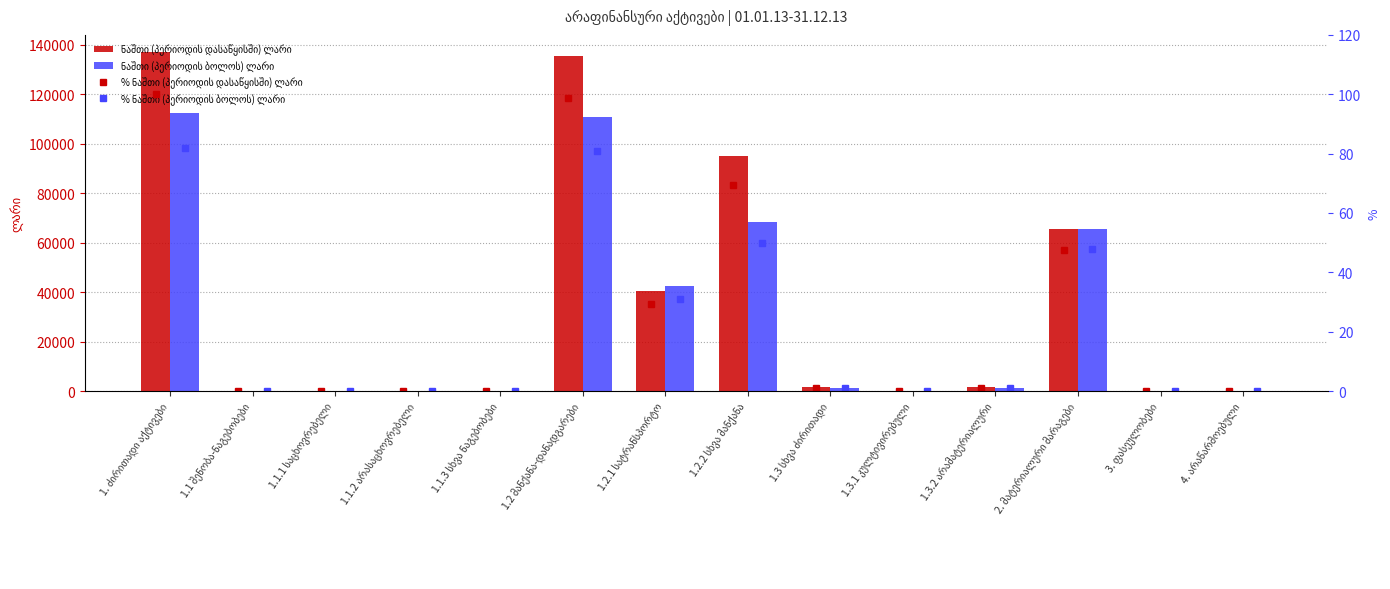

What are all the series names shown in the legend?

ნაშთი (პერიოდის დასაწყისში) ლარი, ნაშთი (პერიოდის ბოლოს) ლარი, % ნაშთი (პერიოდის დასაწყისში) ლარი, % ნაშთი (პერიოდის ბოლოს) ლარი